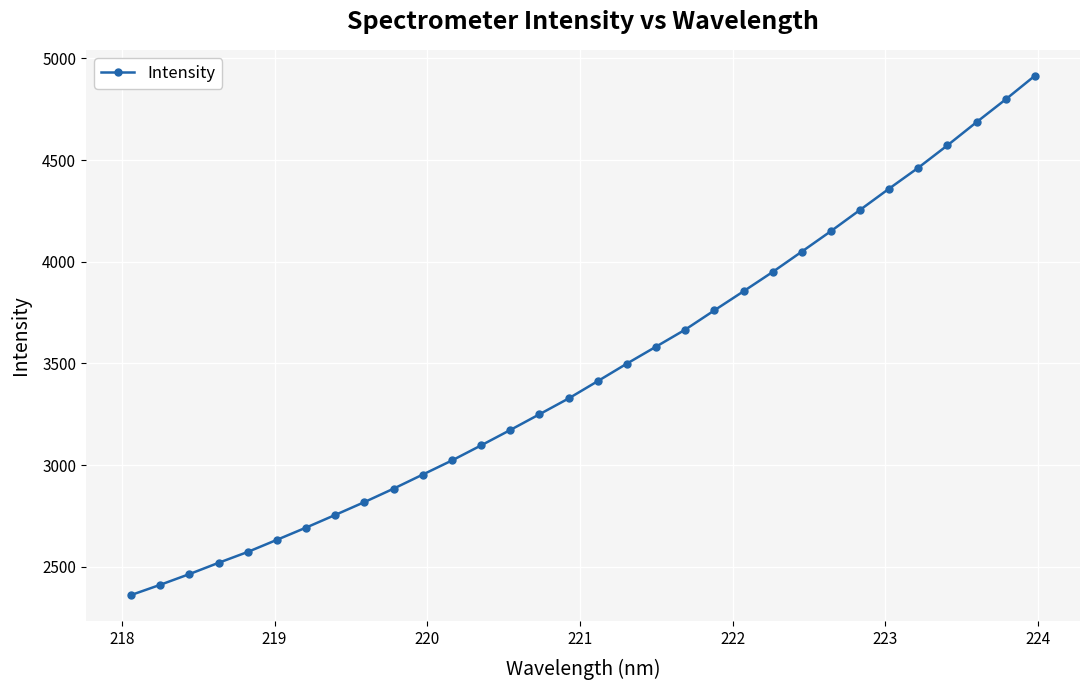

What is the greatest value displayed?

4914.4